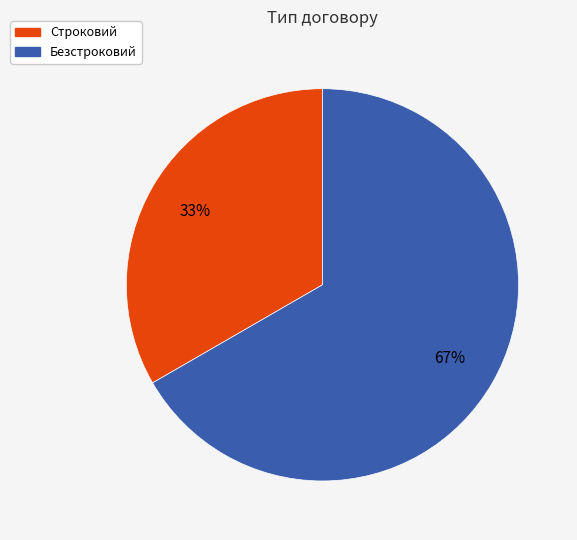

To the nearest percent, what is the average slice percentage?

50%